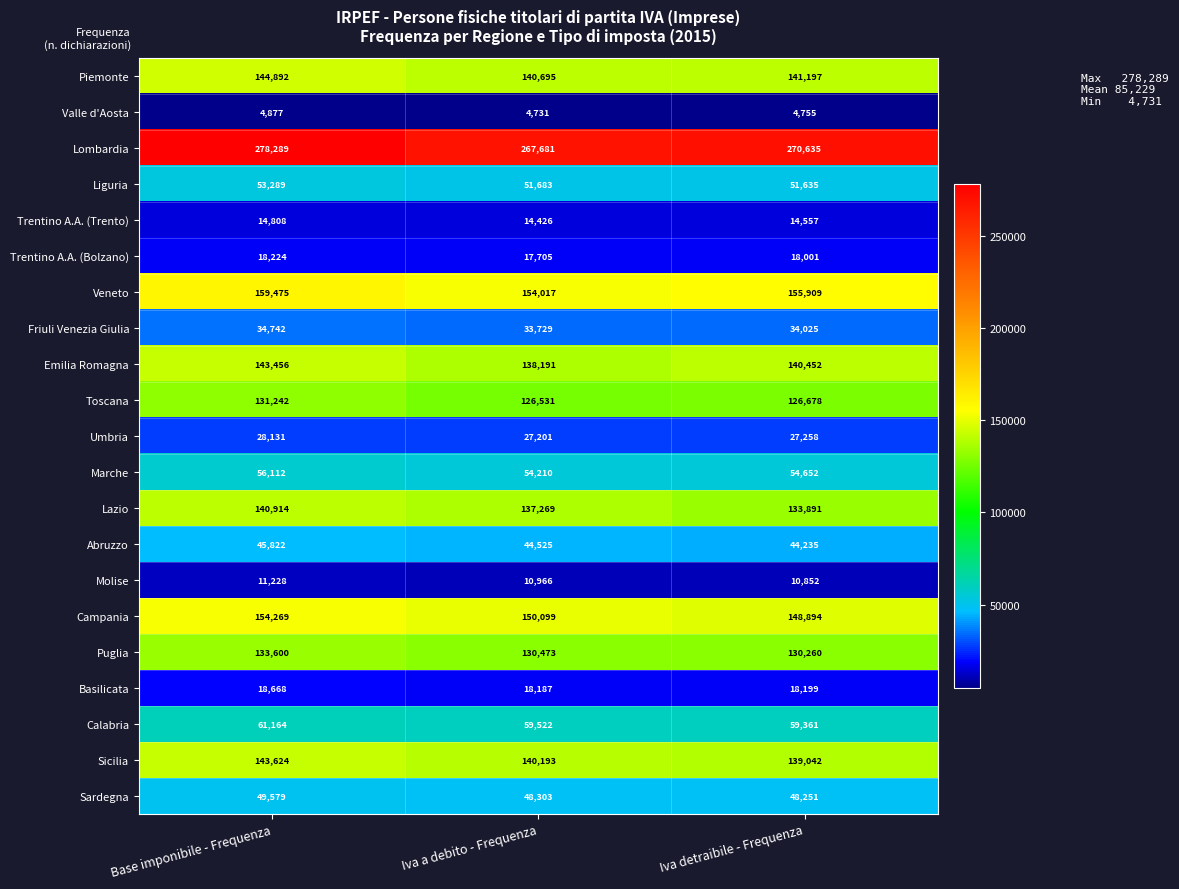

What is the spread (max minus min) of values at Iva a debito - Frequenza?

262950